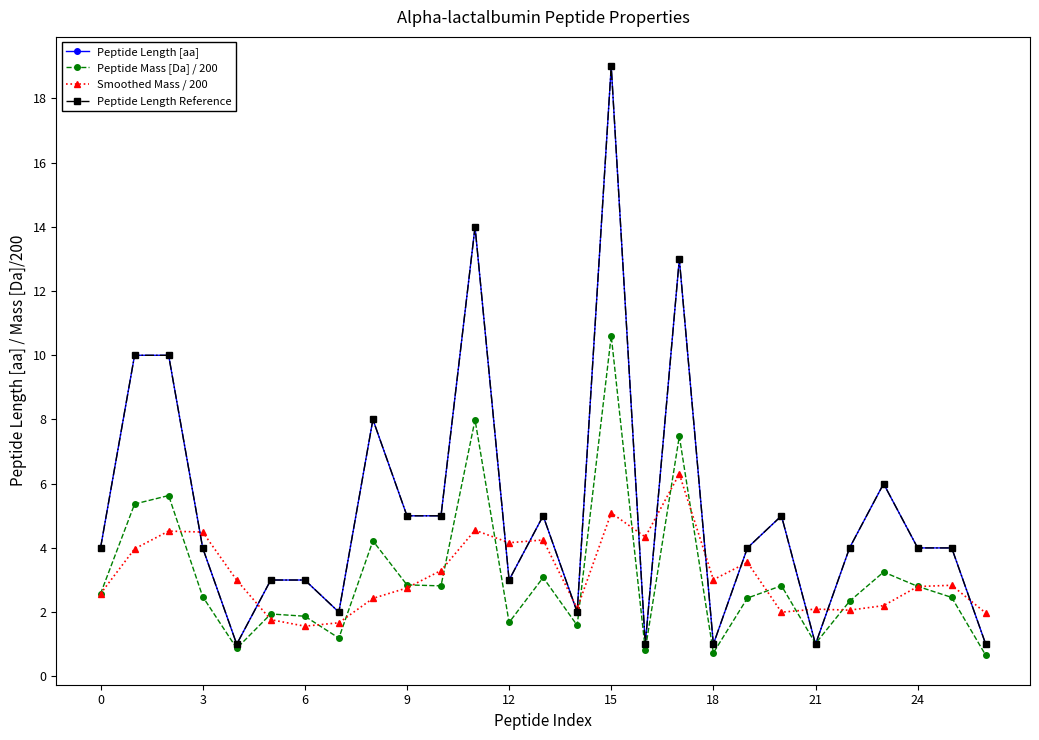

Is this an area chart (filled region under the line)?

No